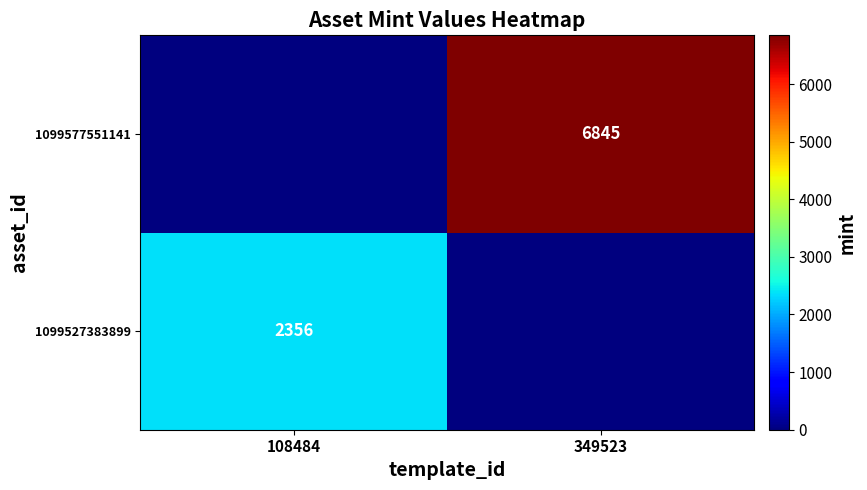

What is the spread (max minus min) of values at 108484?

2356